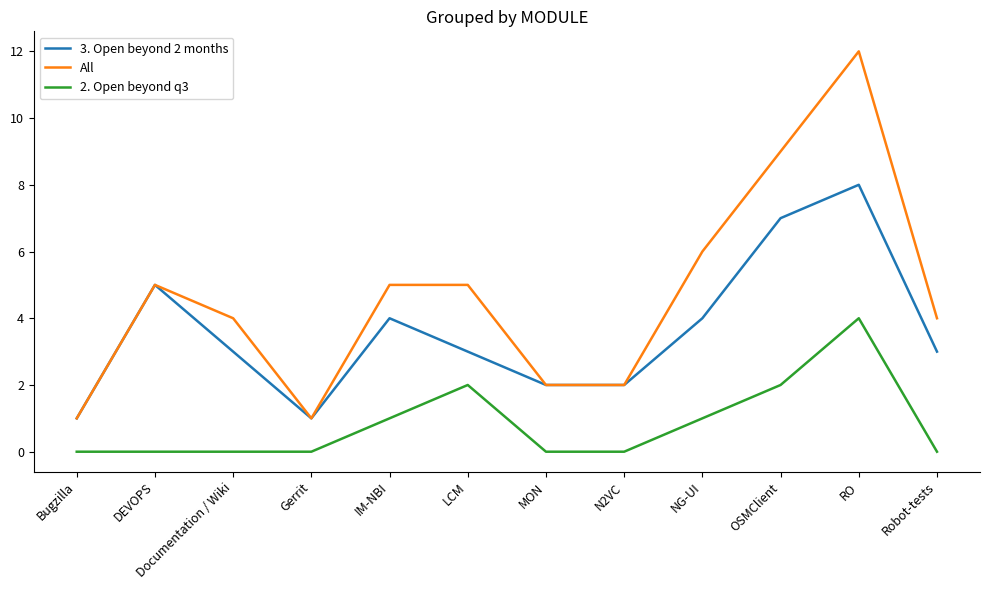

What is the sum of all 3. Open beyond 2 months values?

43